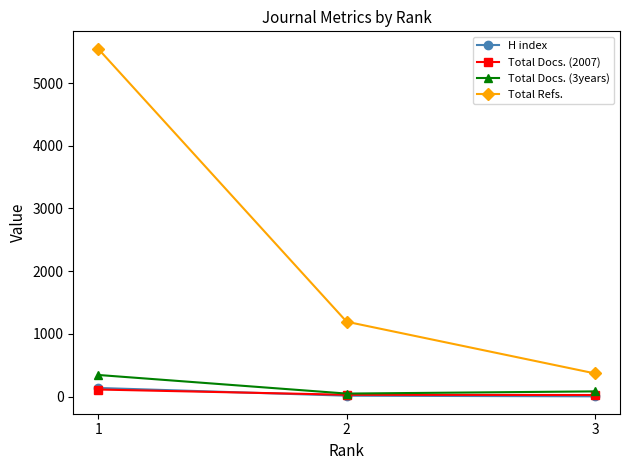

What is the highest value of the Total Refs. series?

5548